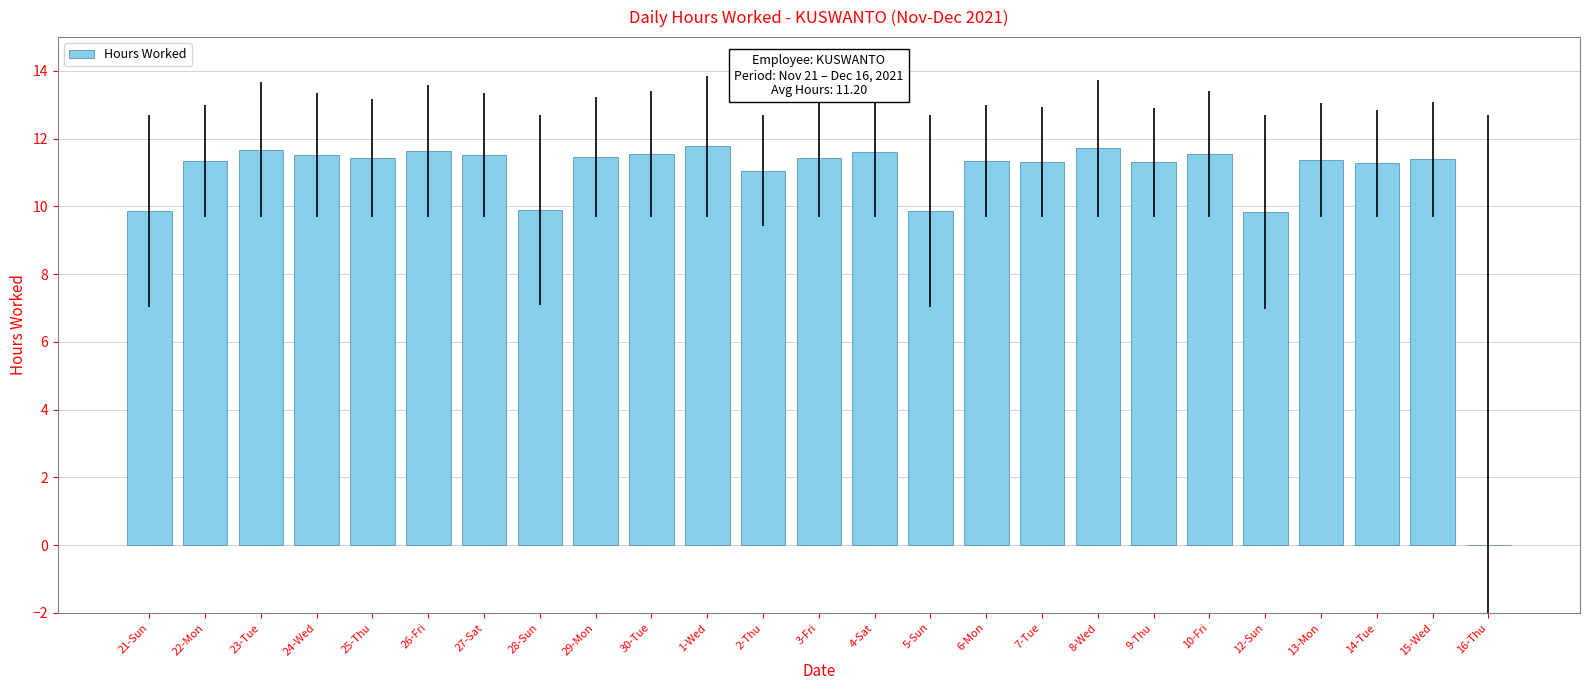

Are the bars grouped side by side (vs. stacked)?

No